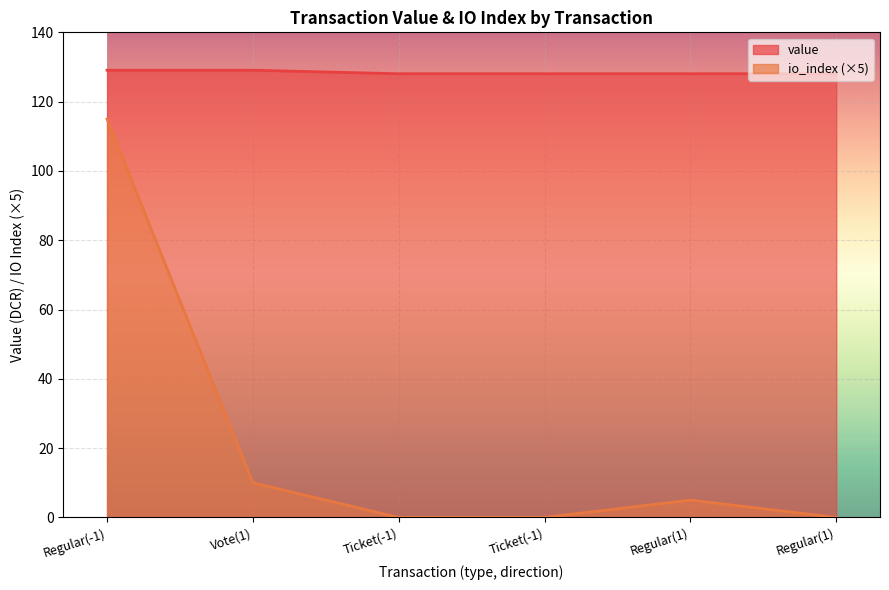

What are all the series names shown in the legend?

value, io_index (×5)